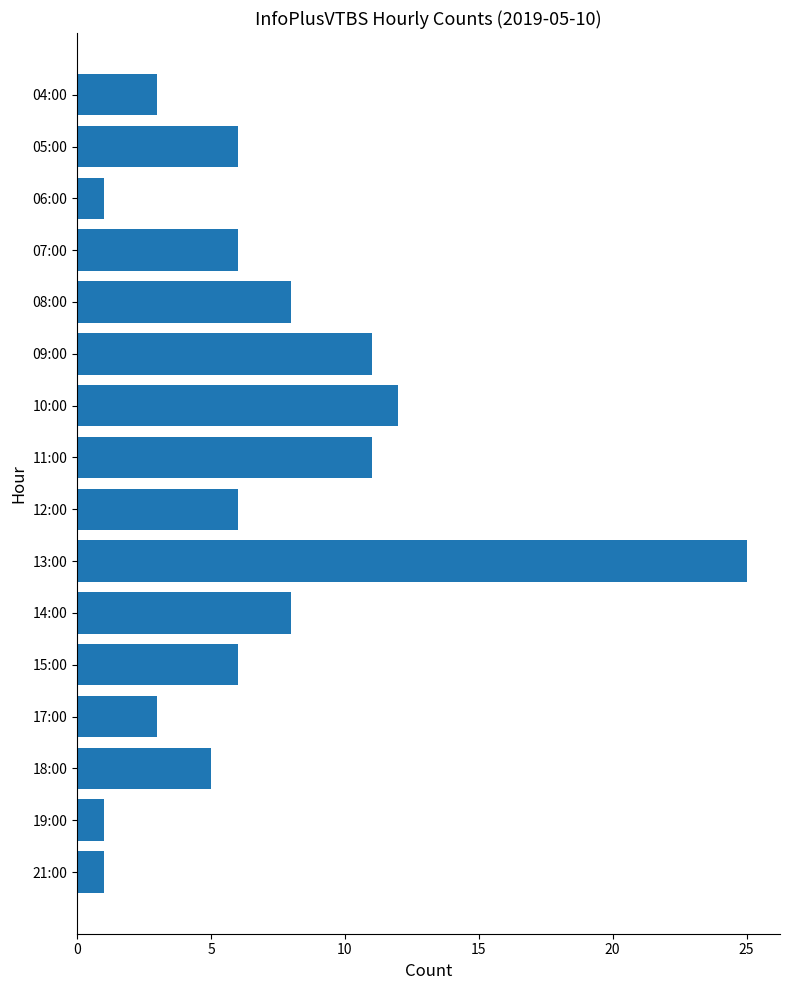

Does the chart contain stacked bars?

No